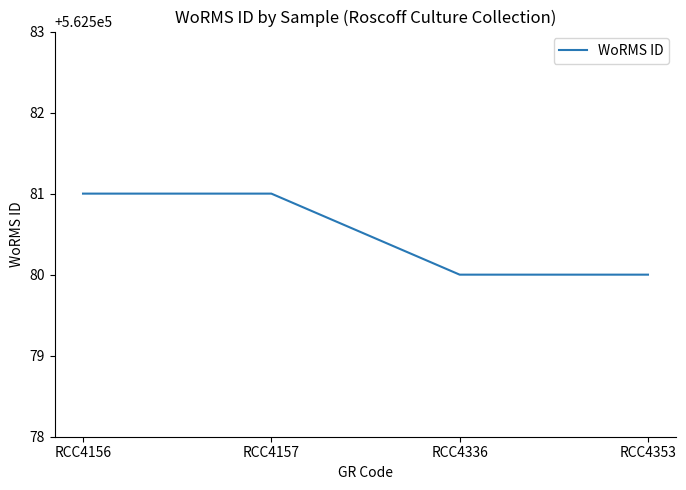

What is the difference between the second highest and second lowest values?

1